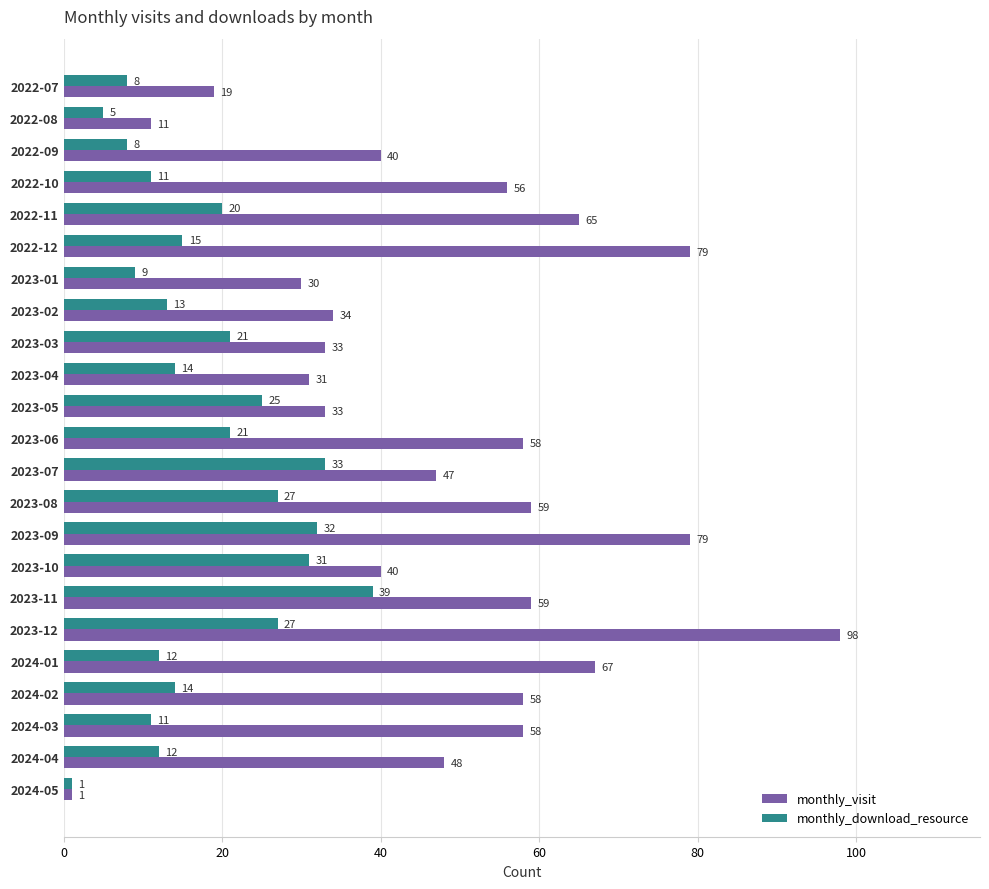

Count the number of data series in this chart.

2